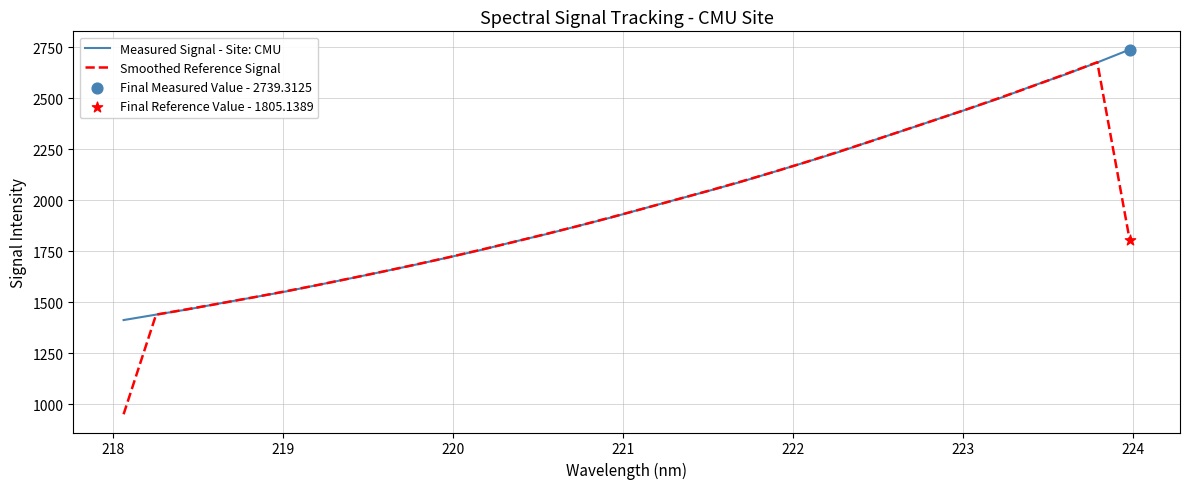

Which series has the largest range (max minus min)?

Smoothed Reference Signal